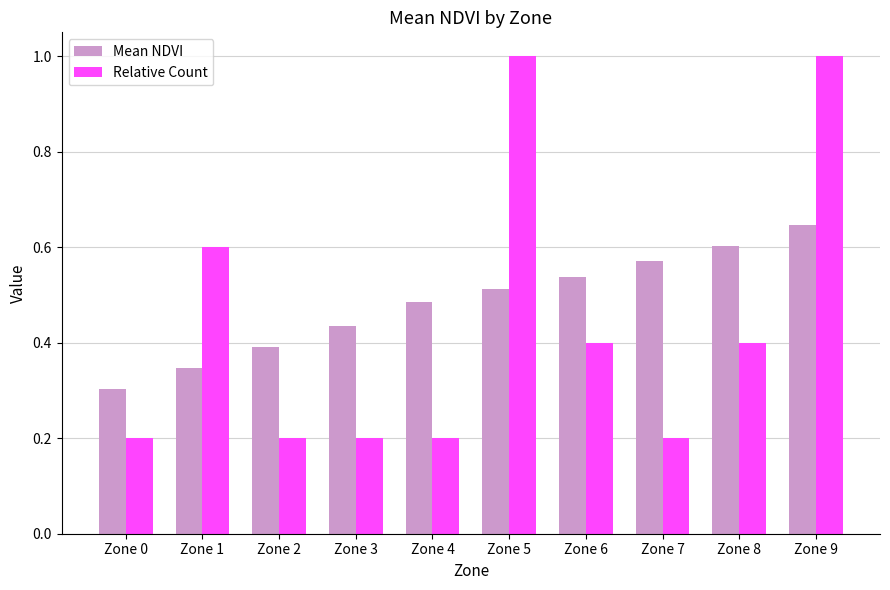

At how many categories does at least one series exceed 0?

10